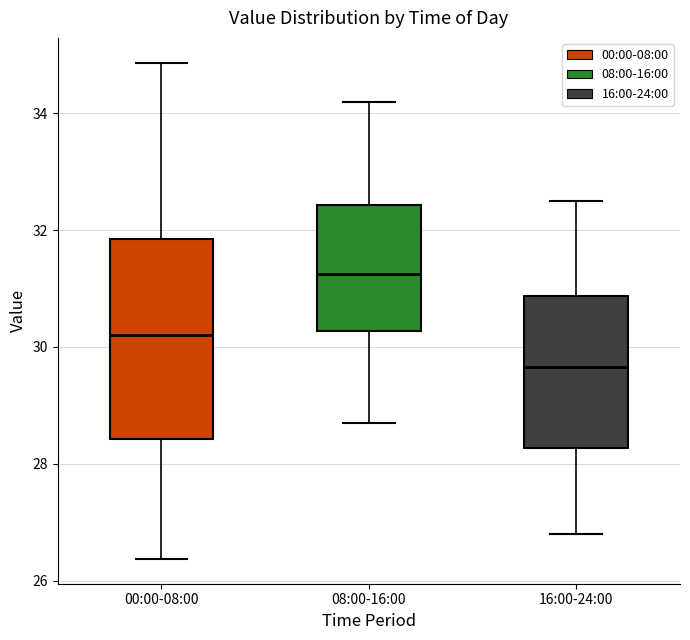

Comparing the boxes themselves (not the whiskers), which one is the tallest?

00:00-08:00